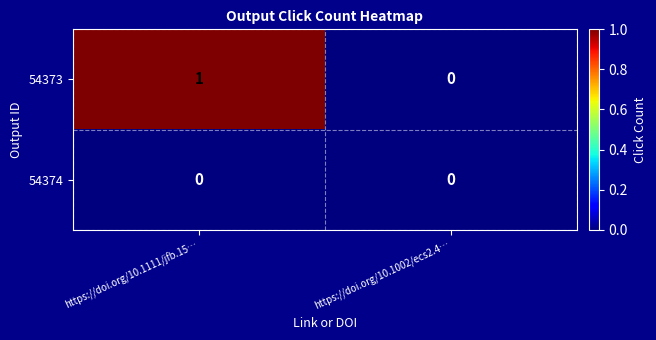

List the series in order of their peak value, highest first.

54373, 54374